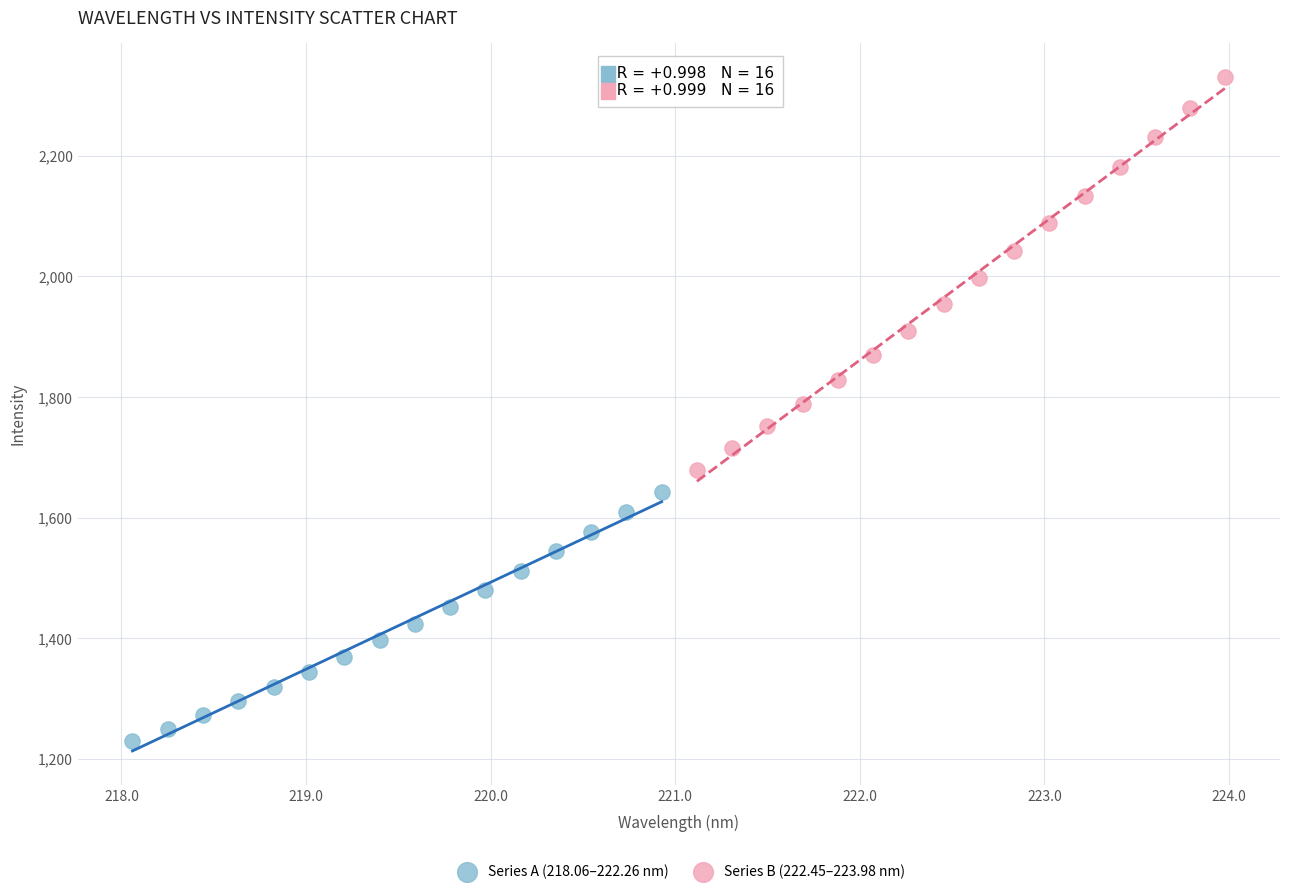

Which series reaches the maximum Y coordinate?

Series B (222.45–223.98 nm)